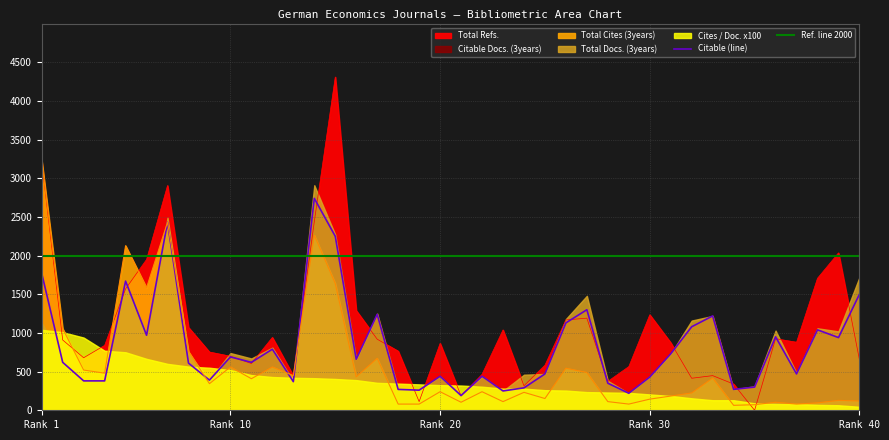

True or false: Total Refs. has a value of 1570 at 5.

True